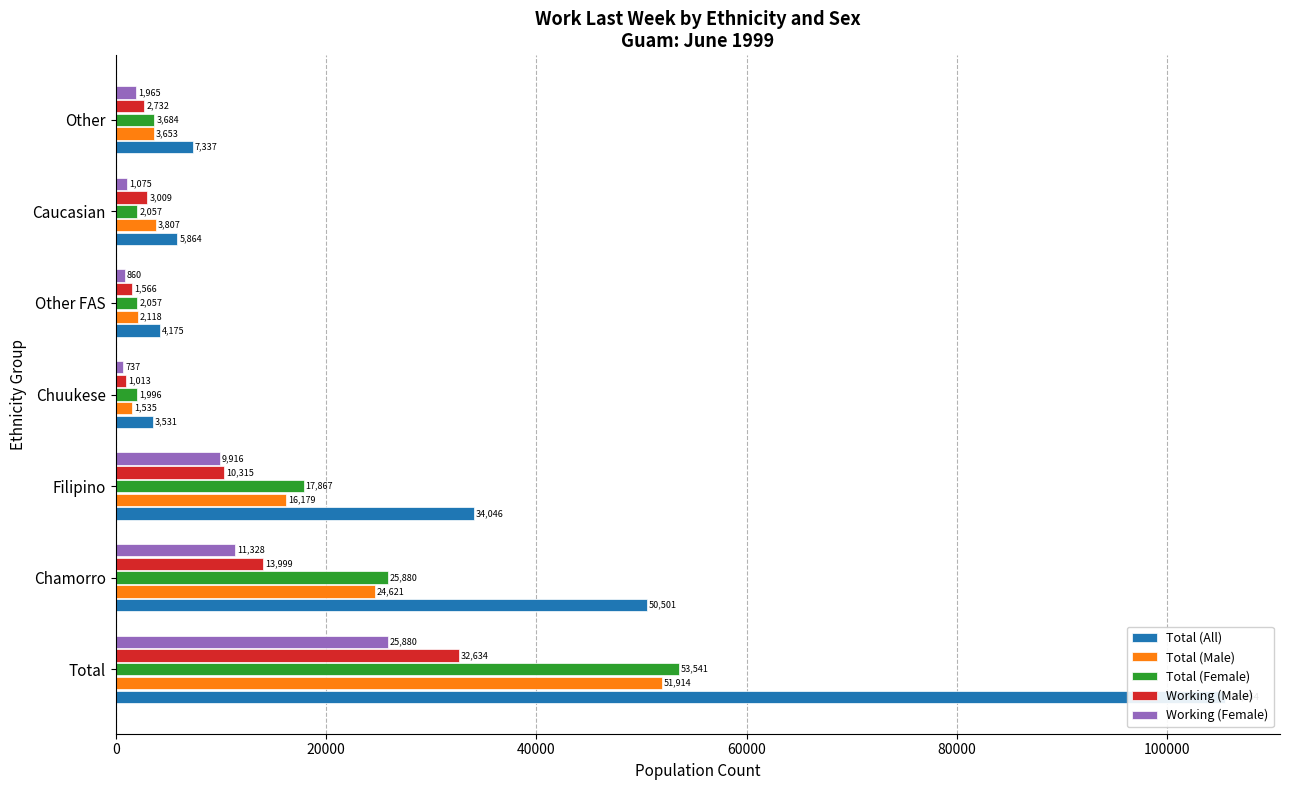

Reading left to right, what are all the values shown in this chart?

Total (All): 105454	50501	34046	3531	4175	5864	7337
Total (Male): 51914	24621	16179	1535	2118	3807	3653
Total (Female): 53541	25880	17867	1996	2057	2057	3684
Working (Male): 32634	13999	10315	1013	1566	3009	2732
Working (Female): 25880	11328	9916	737	860	1075	1965